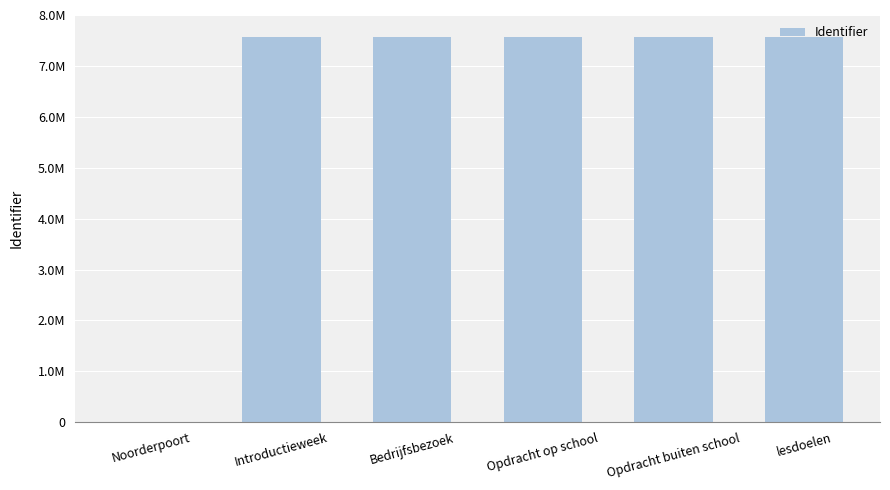

Rank the categories by value from lowest to highest.

Noorderpoort, Introductieweek, Opdracht op school, lesdoelen, Bedrijfsbezoek, Opdracht buiten school